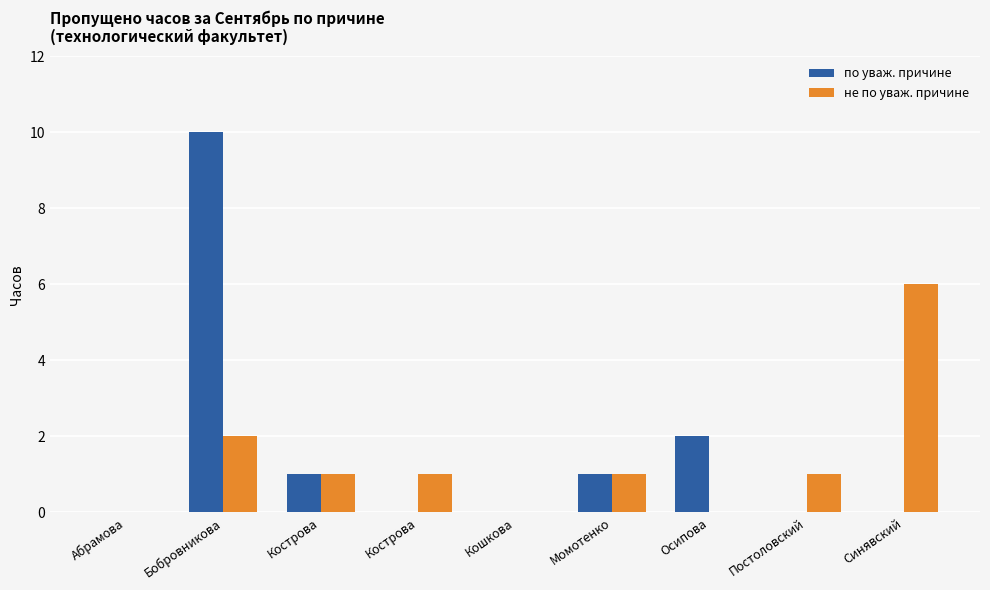

Which has a higher value, Синявский or Момотенко?

Момотенко